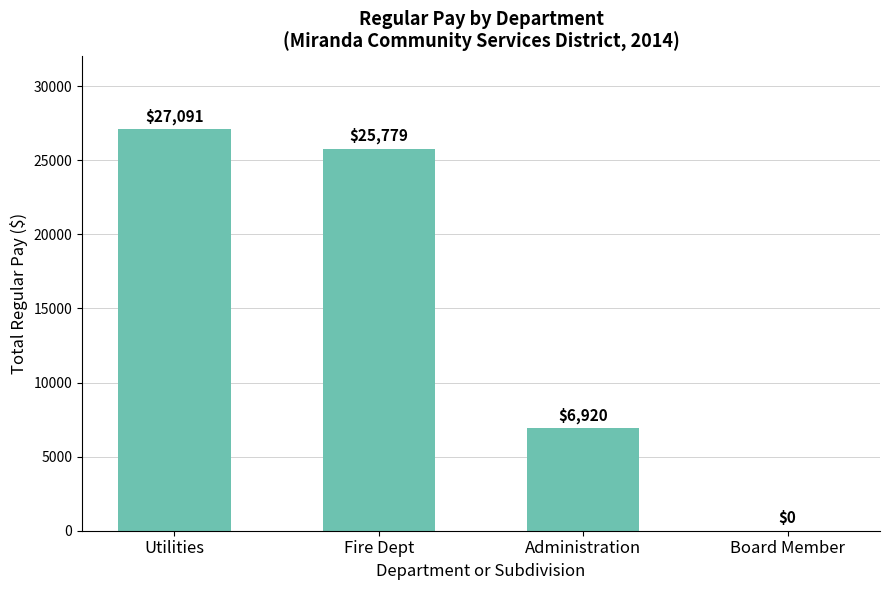

Reading left to right, transcribe all the data shown in this chart.

Utilities=27091	Fire Dept=25779	Administration=6920	Board Member=0